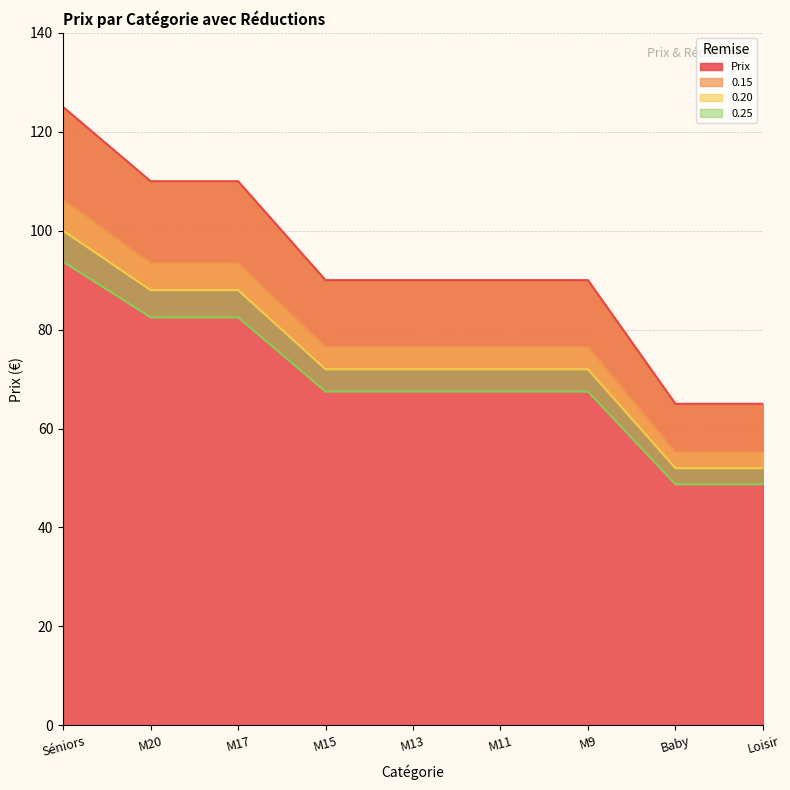

Where is 0.15 nearest to the value 80?

M15